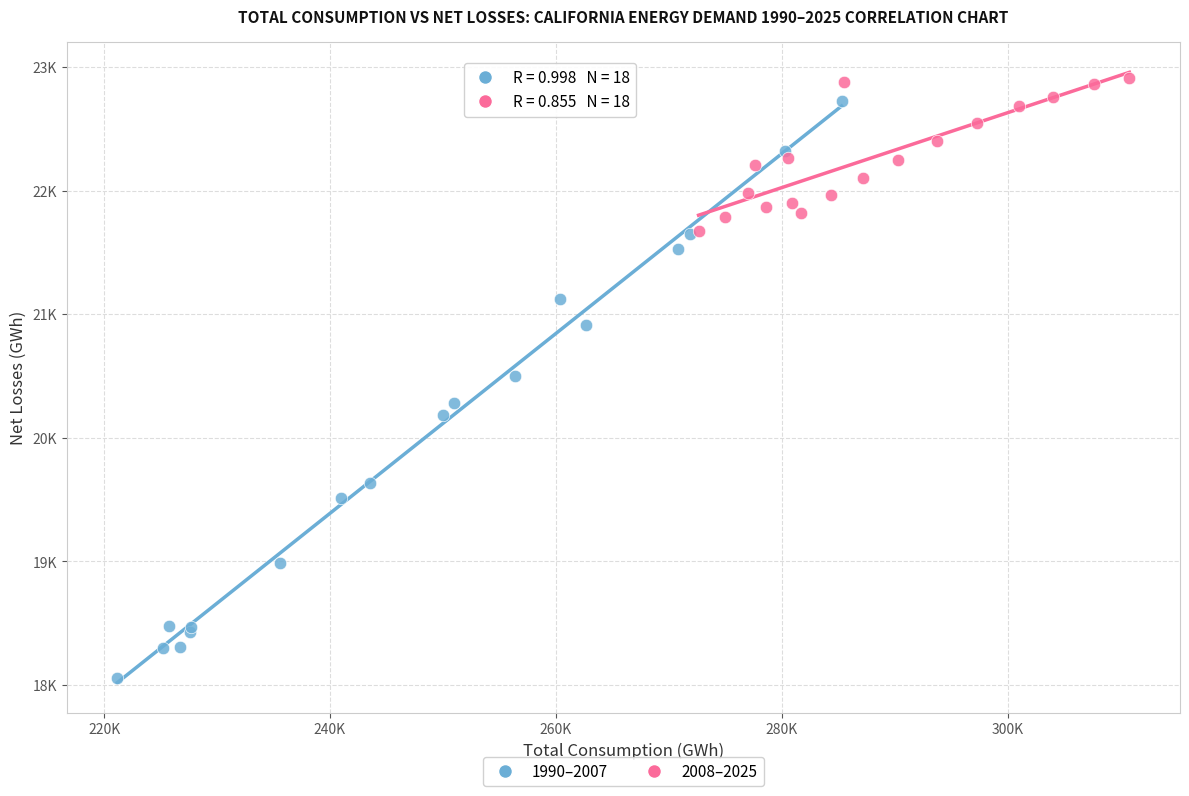

What are all the series names shown in the legend?

1990–2007, 2008–2025